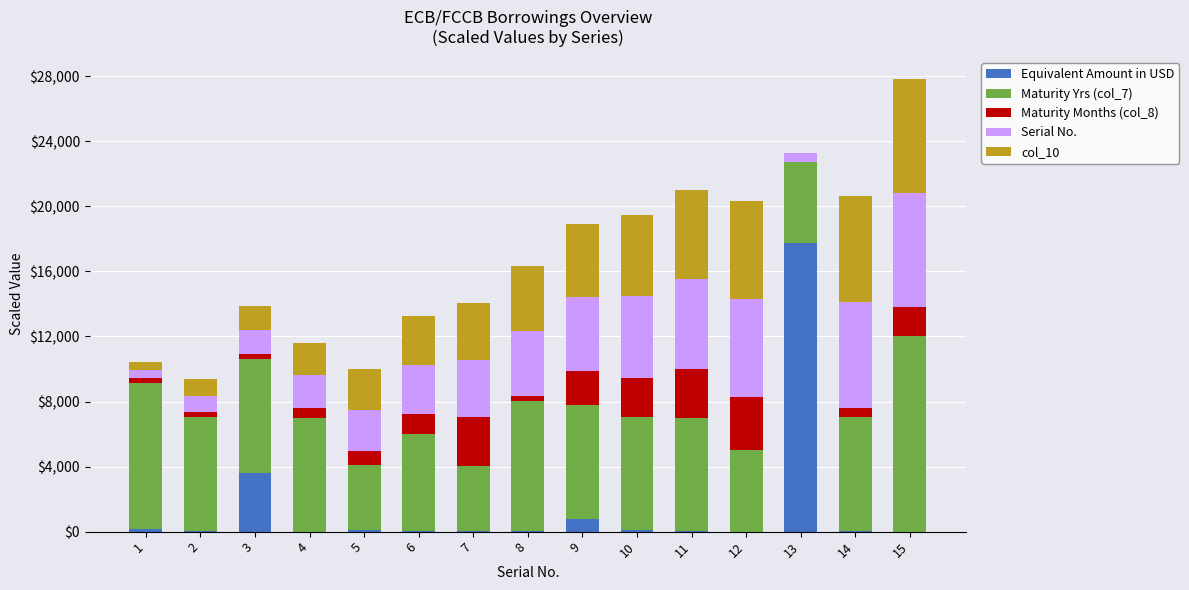

What is the highest value of the Equivalent Amount in USD series?

17750.0